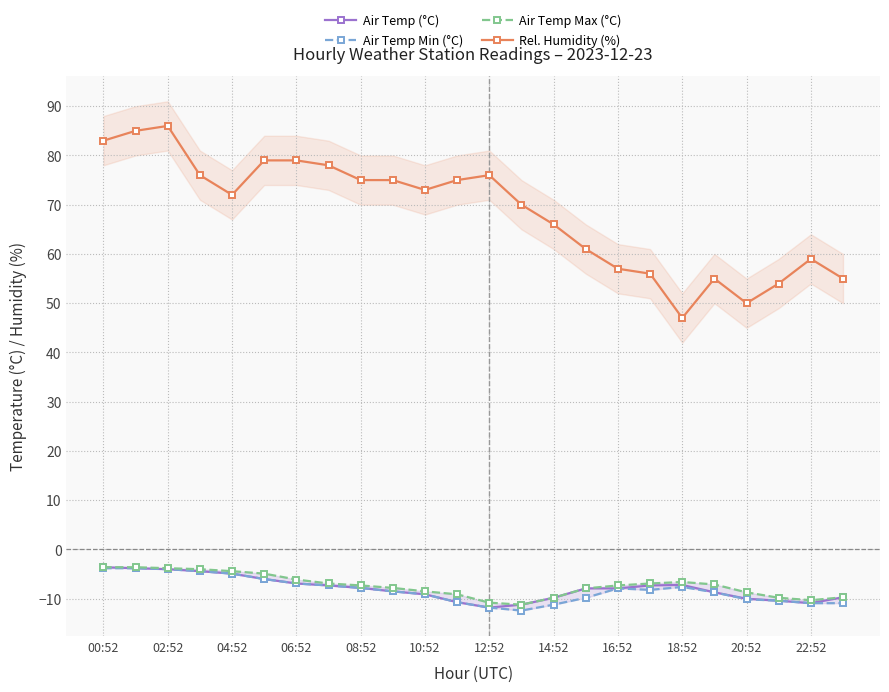

True or false: Air Temp Max (°C) has a value of -6.9 at 17.

True